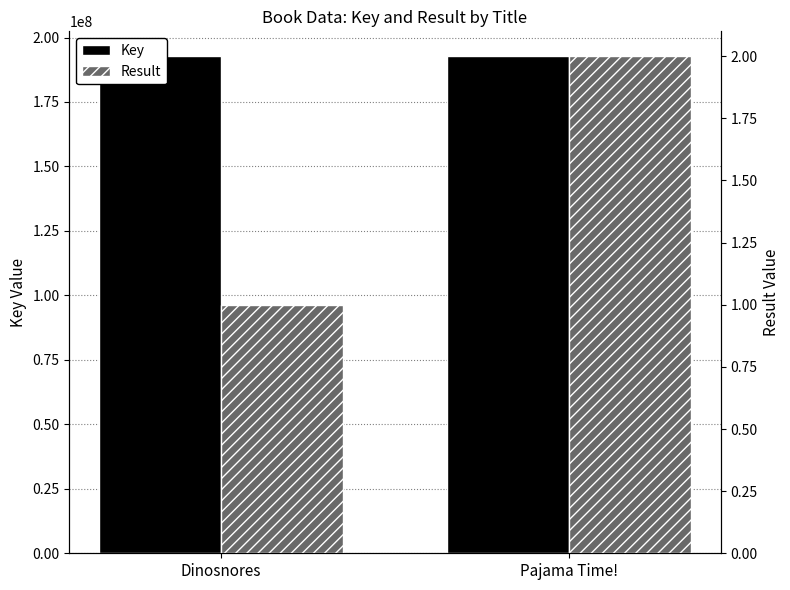

Between Dinosnores and Pajama Time!, which series saw the biggest shift?

Key